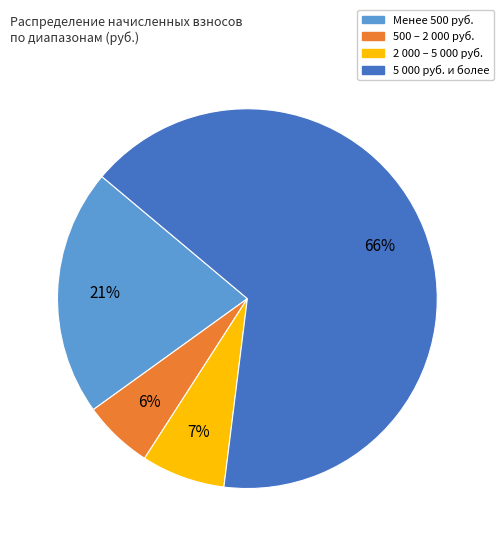

Is there a majority slice in this chart?

Yes